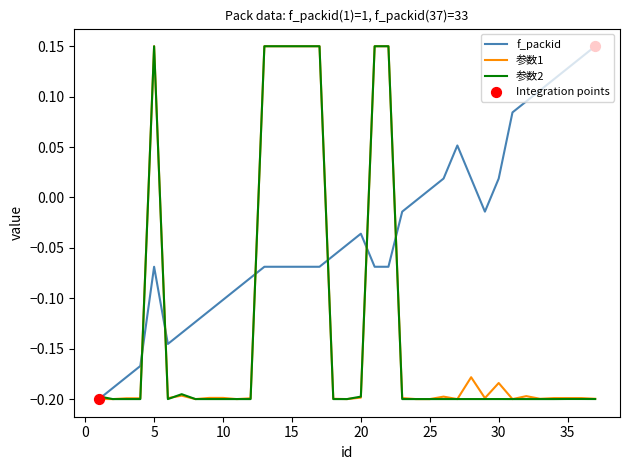

At how many categories does at least one series exceed 0?

20